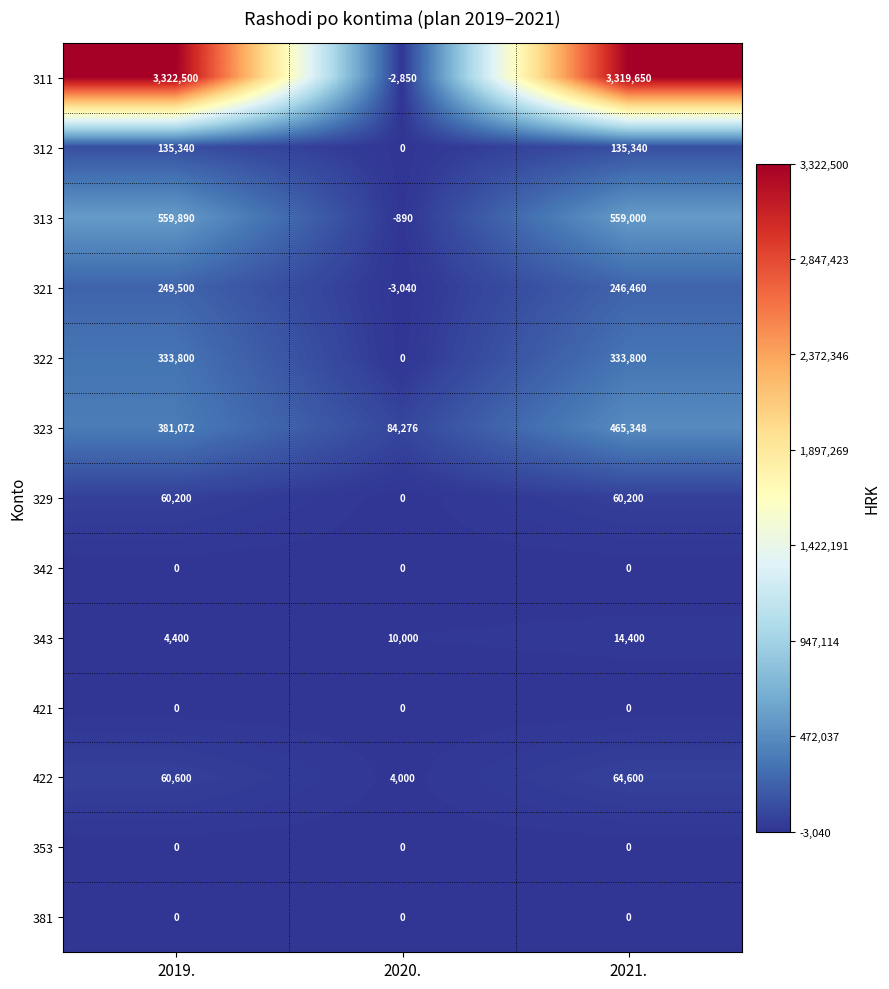

Which category has the lowest value across all series?

2020.